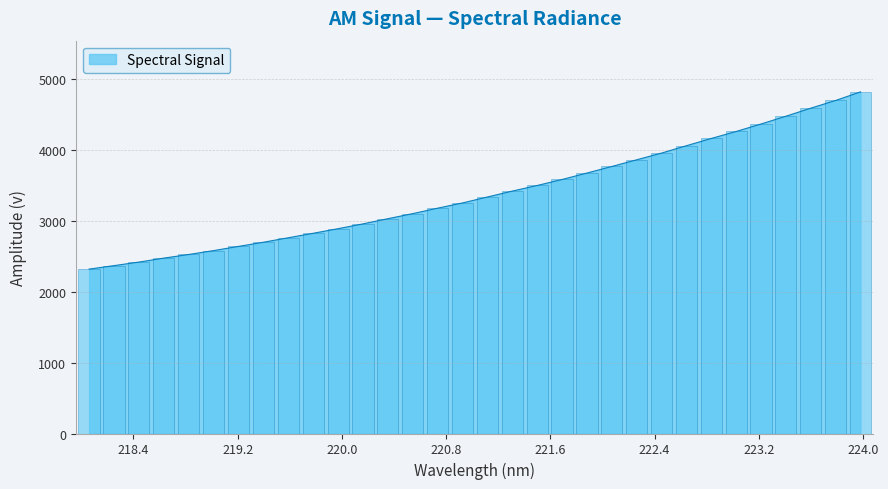

What is the value of the 26th bar from the left?

4156.2